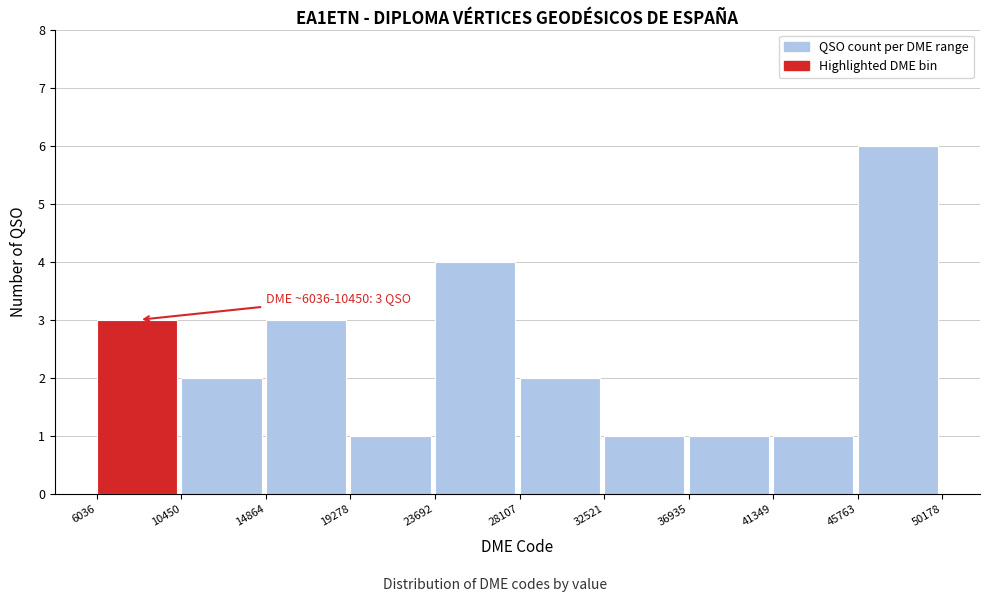

Which range on the x-axis has the tallest bar?

45763 to 50178